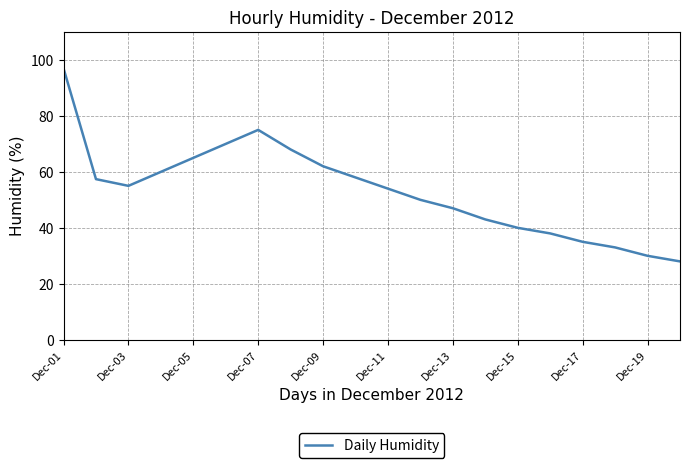

What is the greatest value displayed?

97.0